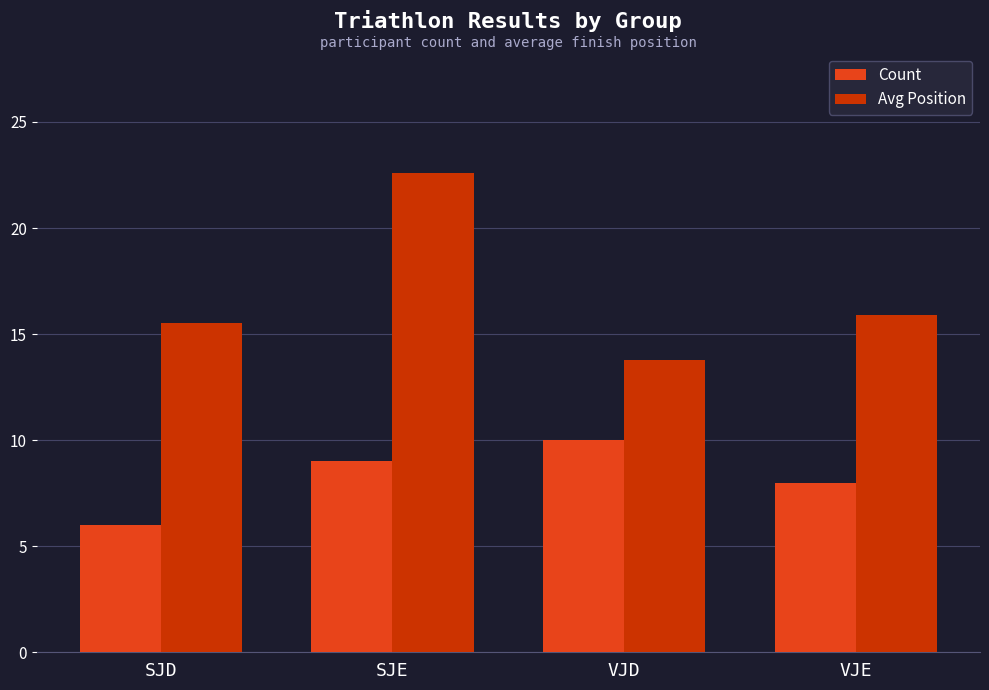

List the labels in order of Avg Position value, largest first.

SJE, VJE, SJD, VJD